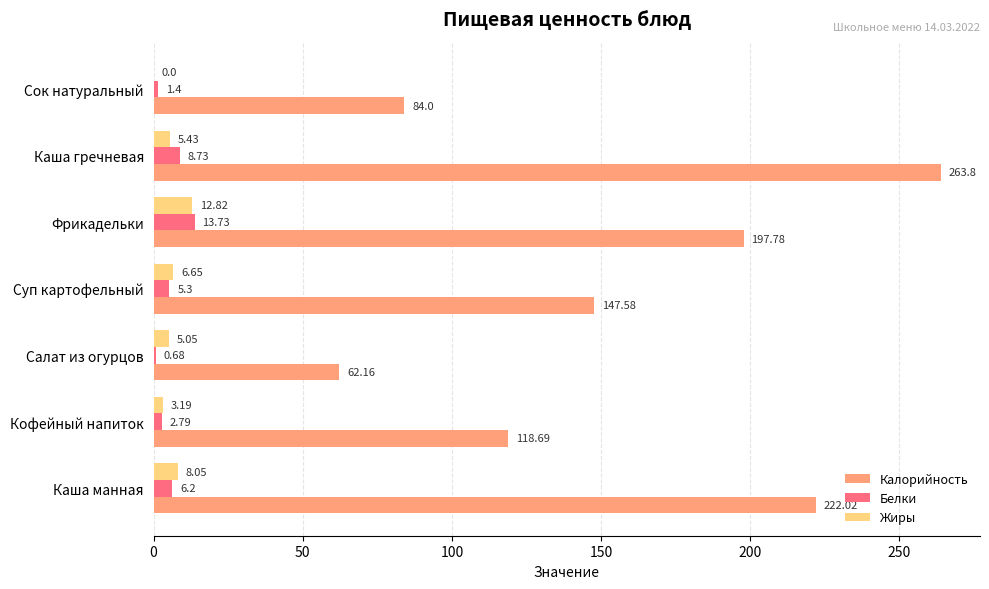

What is the sum of all Калорийность values?

1096.0